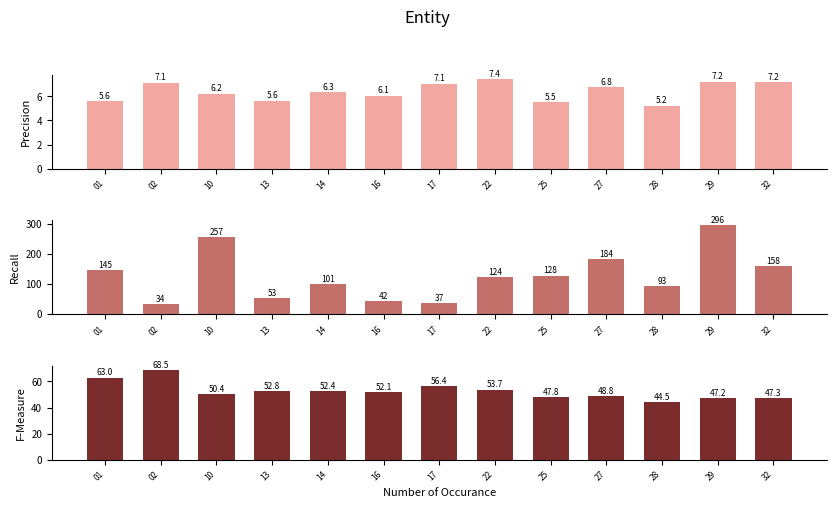

Rank the categories by Prům. denní stav - nemoc value from highest to lowest.

29, 10, 27, 32, 01, 25, 22, 14, 28, 13, 16, 17, 02